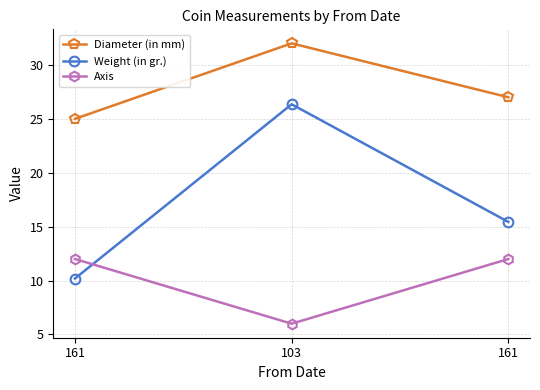

Reading left to right, extract all data points from this chart.

Diameter (in mm): 161=25.0	103=32.0	161=27.0
Weight (in gr.): 161=10.2	103=26.4	161=15.4
Axis: 161=12.0	103=6.0	161=12.0